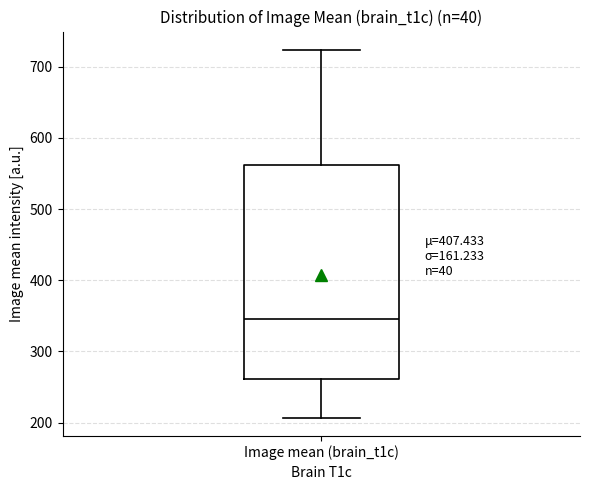

Where does the lower whisker of the box for Image mean (brain_t1c) end on the y-axis? The values are not printed on the chart, so give them approximately, as read against the axis.

210